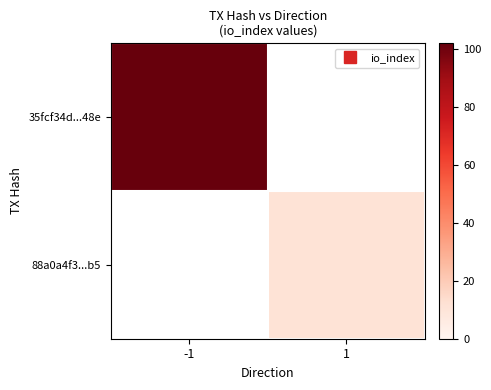

True or false: 35fcf34d...48e has a value of 160.7 at -1.

False